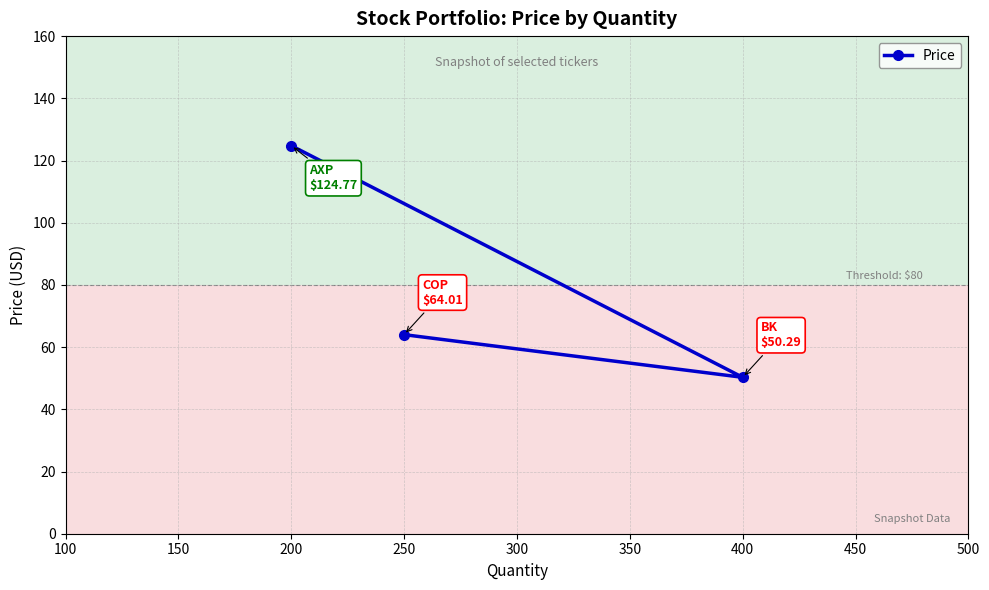

Reading right to left, what are all the values shown in this chart?

400=50.3	250=64.0	200=124.8